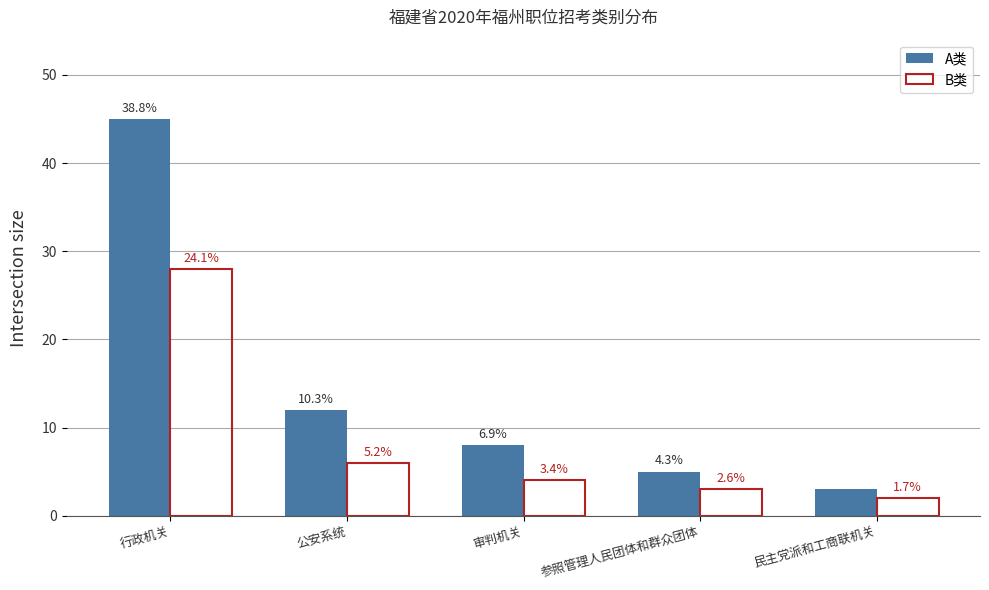

Reading left to right, list all the values displayed in this chart.

A类: 行政机关=45	公安系统=12	审判机关=8	参照管理人民团体和群众团体=5	民主党派和工商联机关=3
B类: 行政机关=28	公安系统=6	审判机关=4	参照管理人民团体和群众团体=3	民主党派和工商联机关=2